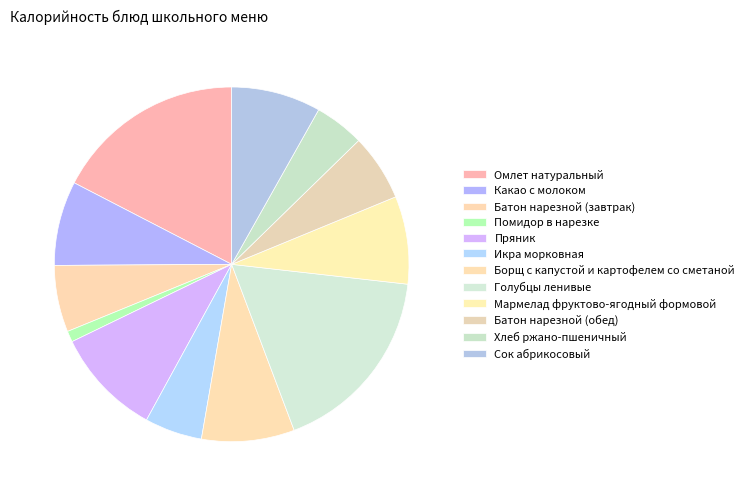

How many slices are in this pie chart?

12